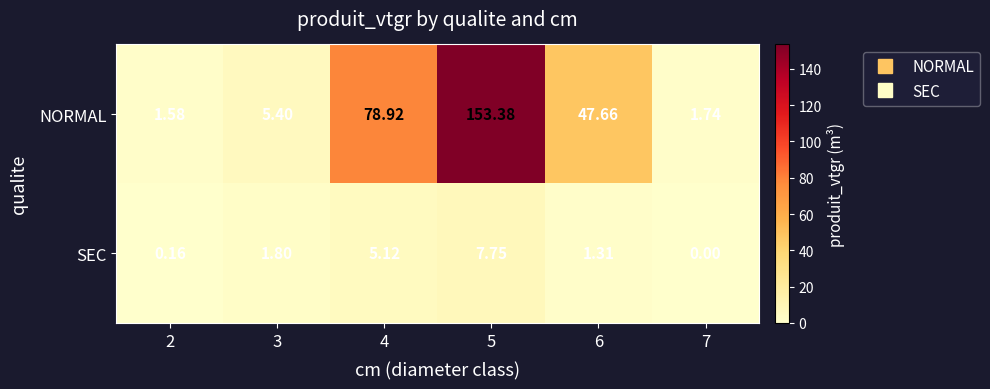

Is the value of NORMAL at 5 greater than the value of SEC at 7?

Yes